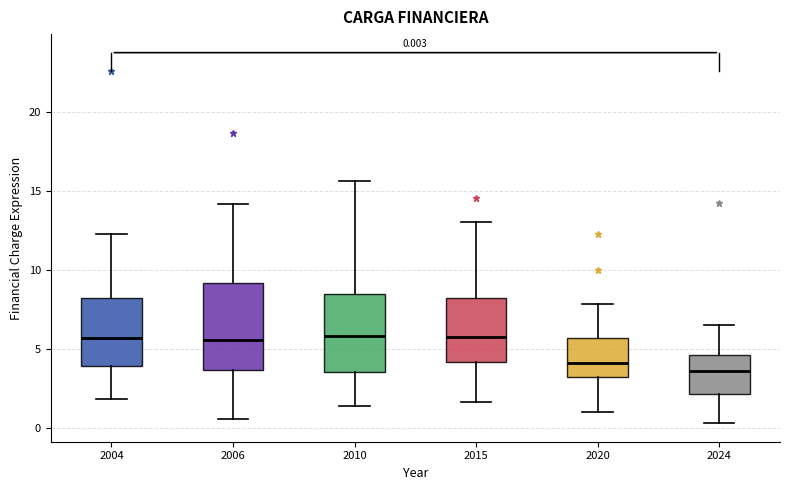

Which box is the tallest, from its lower edge to its upper edge?

2006